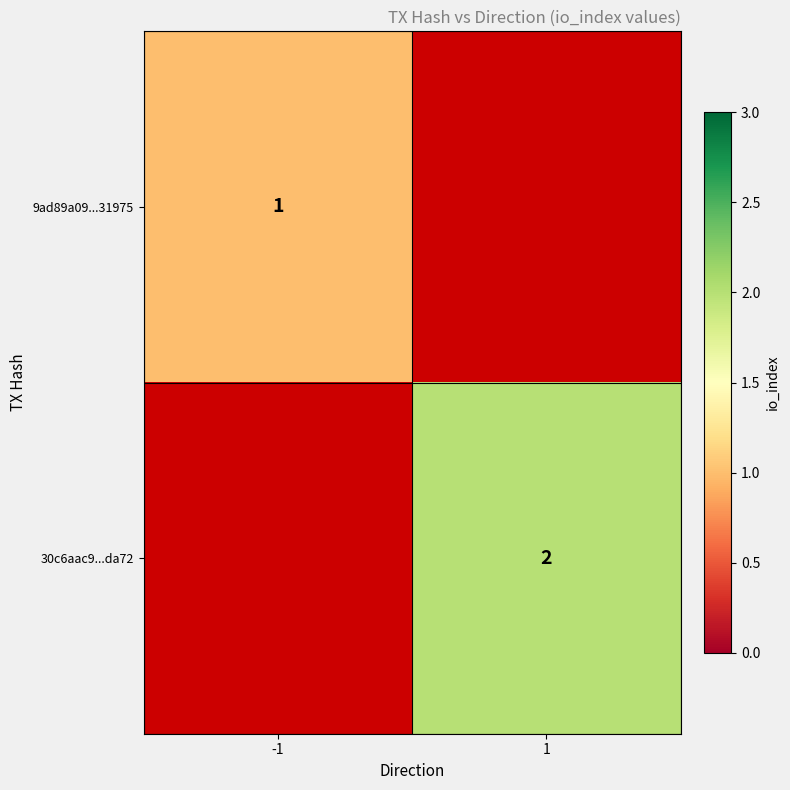

Is it true that 30c6aac9...da72 equals 2 at 1?

True